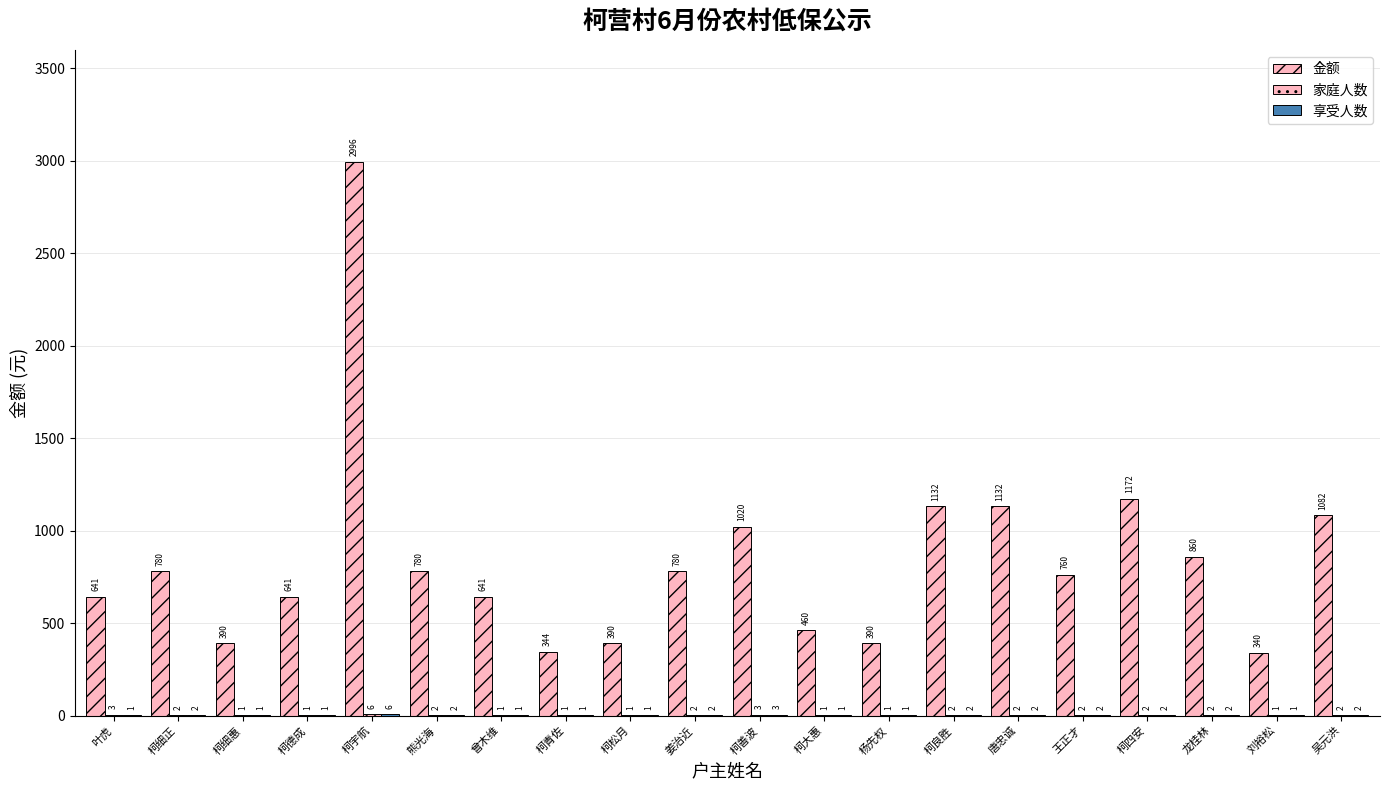

Which series has the widest spread of values?

金额